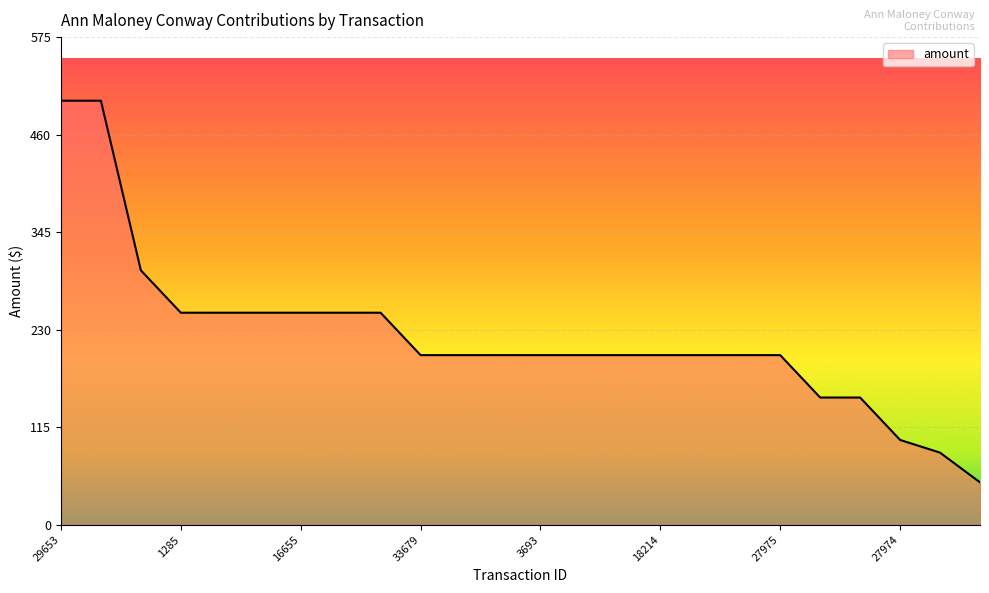

How many distinct data groups are displayed?

1